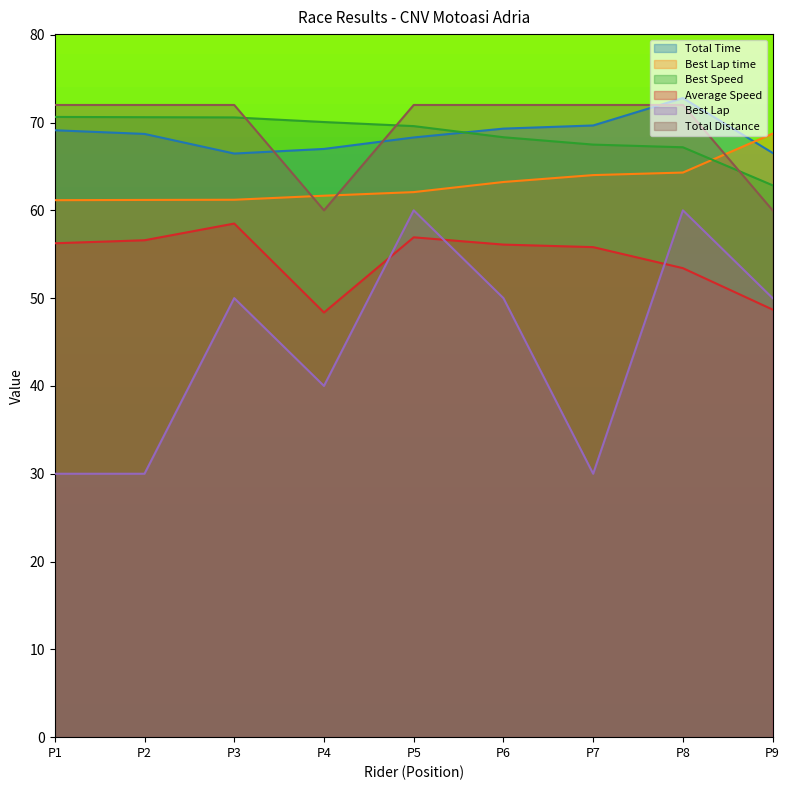

What is the difference between the second highest and minimum values in the Best Lap series?

30.0